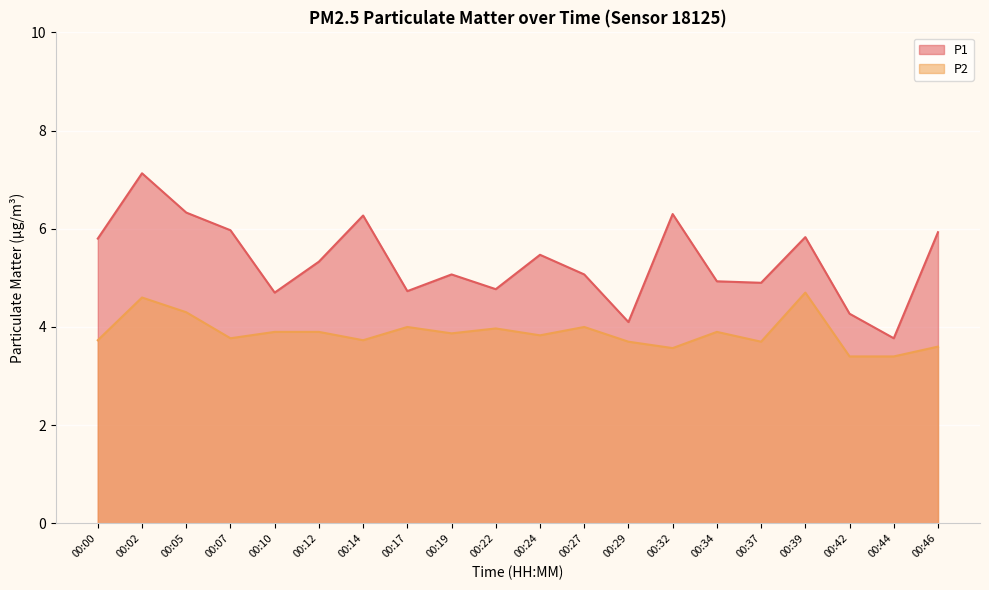

Reading left to right, list all the values displayed in this chart.

P1: 5.8	7.1	6.3	6.0	4.7	5.3	6.3	4.7	5.1	4.8	5.5	5.1	4.1	6.3	4.9	4.9	5.8	4.3	3.8	5.9
P2: 3.7	4.6	4.3	3.8	3.9	3.9	3.7	4.0	3.9	4.0	3.8	4.0	3.7	3.6	3.9	3.7	4.7	3.4	3.4	3.6